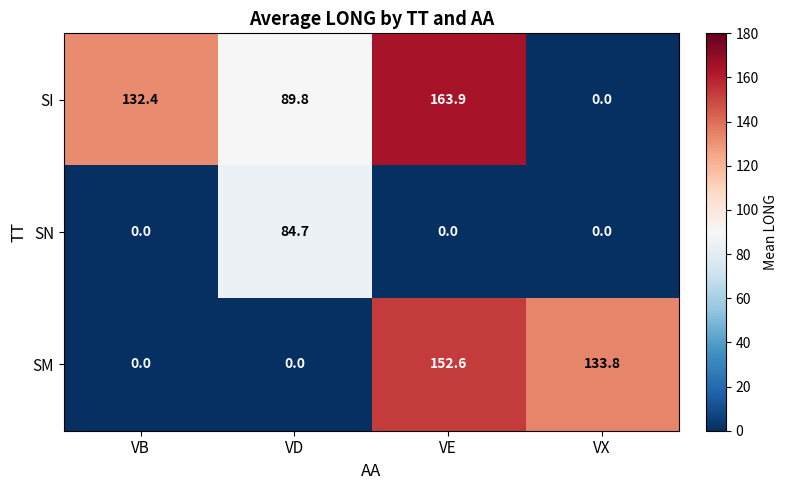

Which category has the highest value across all series?

VE